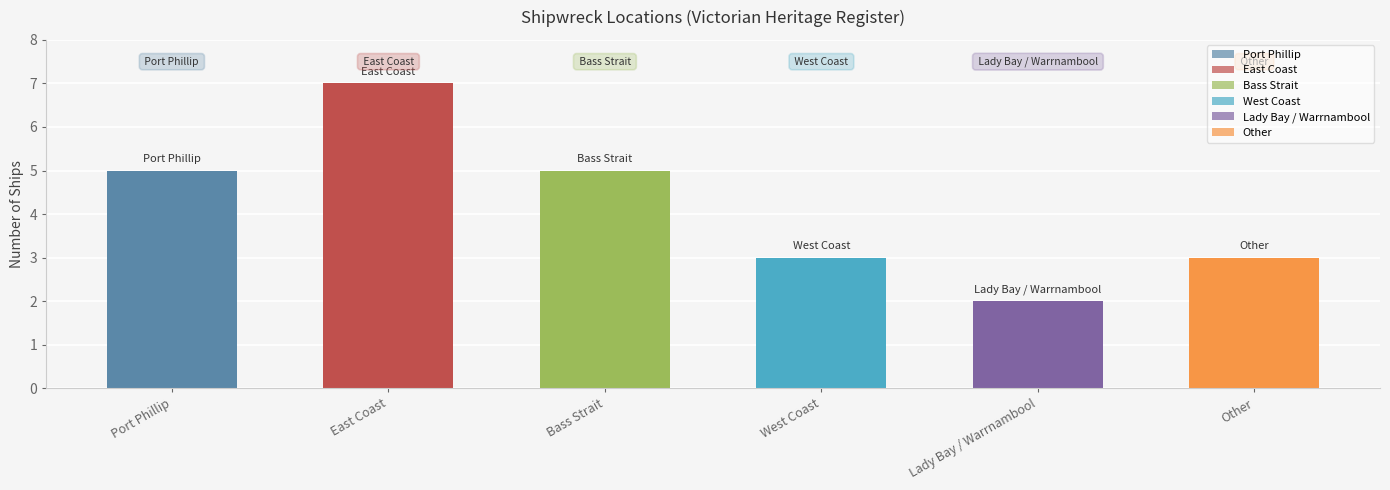

How many series are shown in this chart?

1